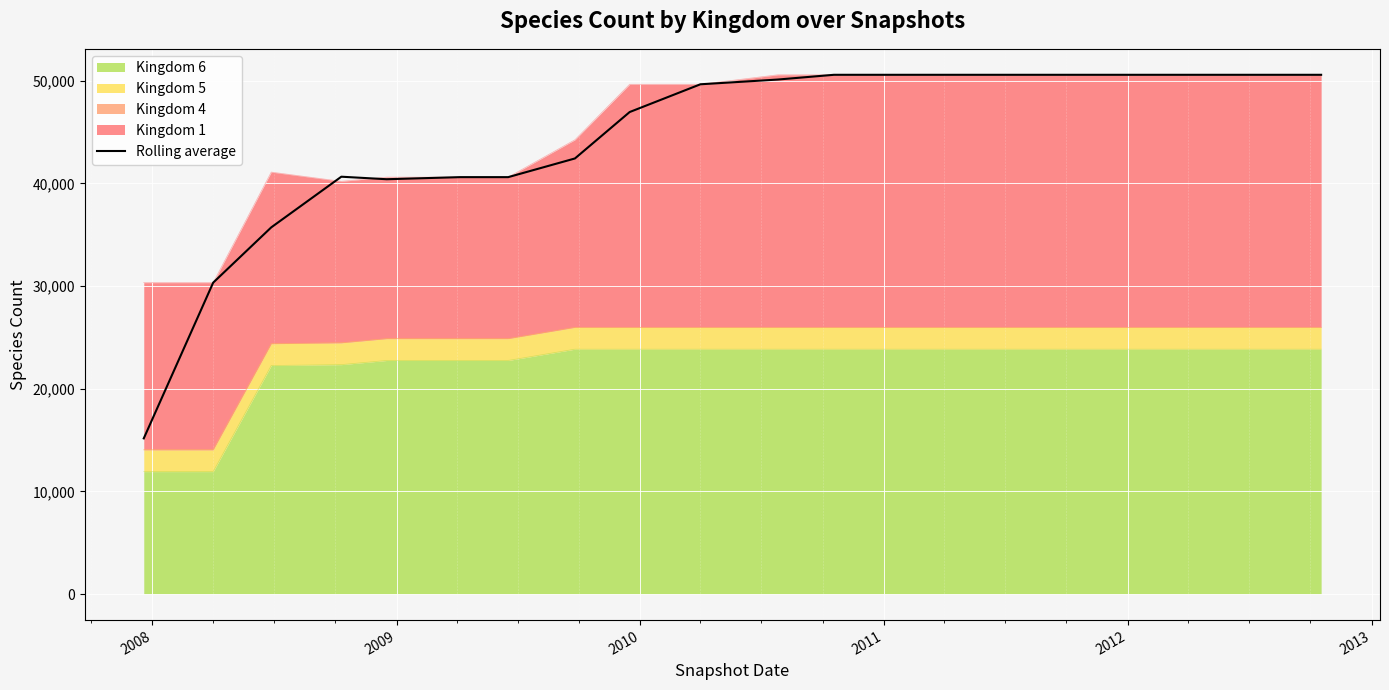

Reading left to right, transcribe all the data shown in this chart.

15167.0	30334.0	35716.0	40649.0	40403.5	40607.0	40607.0	42426.0	46947.0	49649.5	50111.5	50573.0	50573.0	50573.0	50573.0	50573.0	50573.0	50573.0	50573.0	50573.0